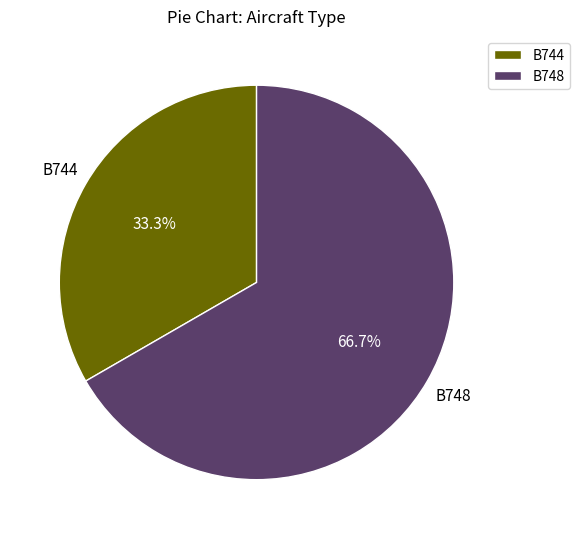

Do B748 and B744 together represent more than half of the pie?

Yes